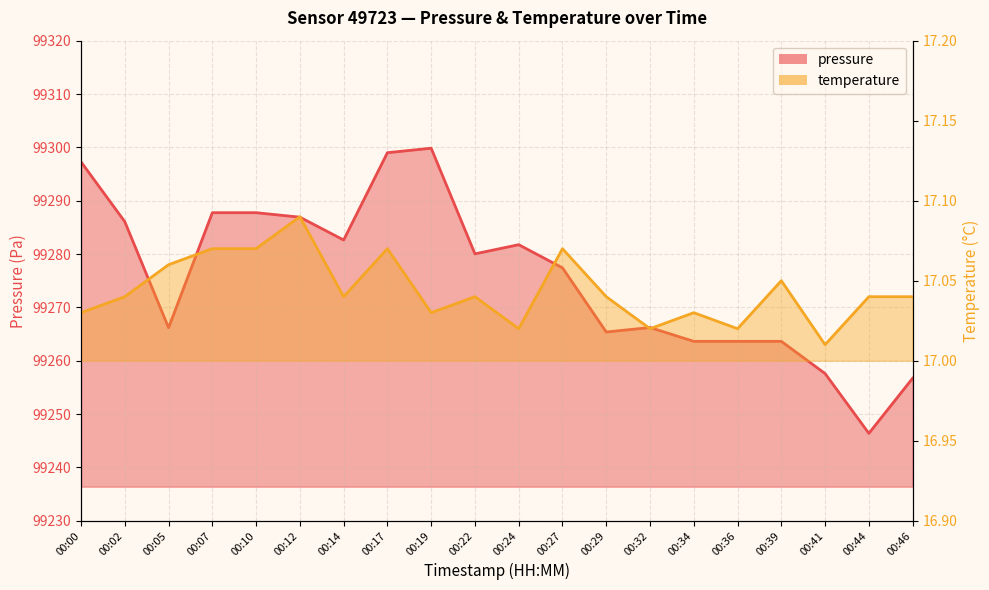

At which category does the chart reach its peak across all series?

00:19